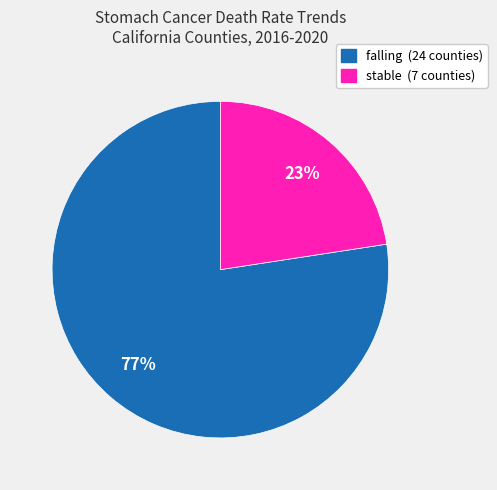

To the nearest percent, what percentage of the pie is falling?

77%